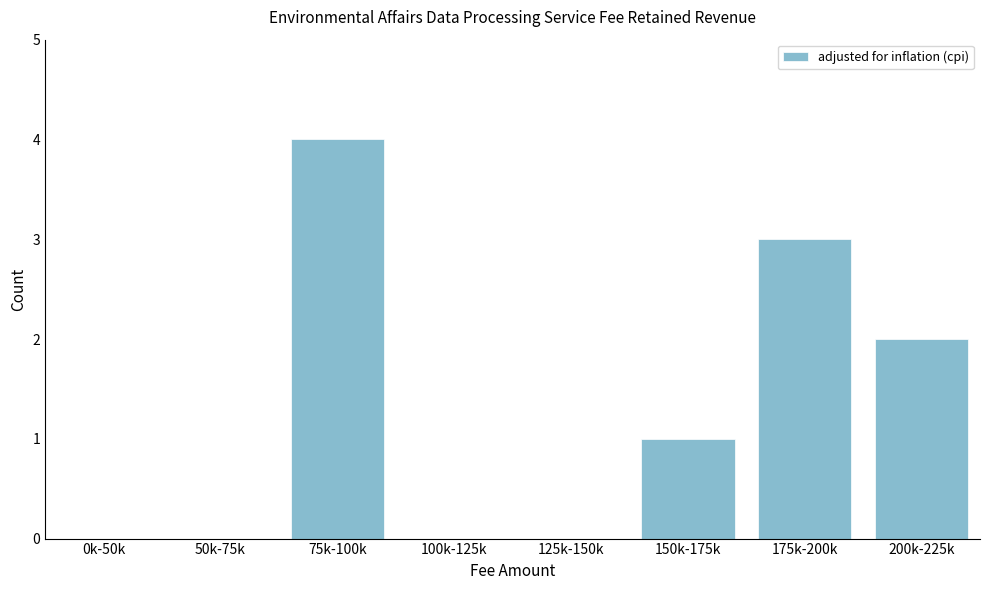

Reading left to right, transcribe all the data shown in this chart.

0k-50k=0	50k-75k=0	75k-100k=4	100k-125k=0	125k-150k=0	150k-175k=1	175k-200k=3	200k-225k=2